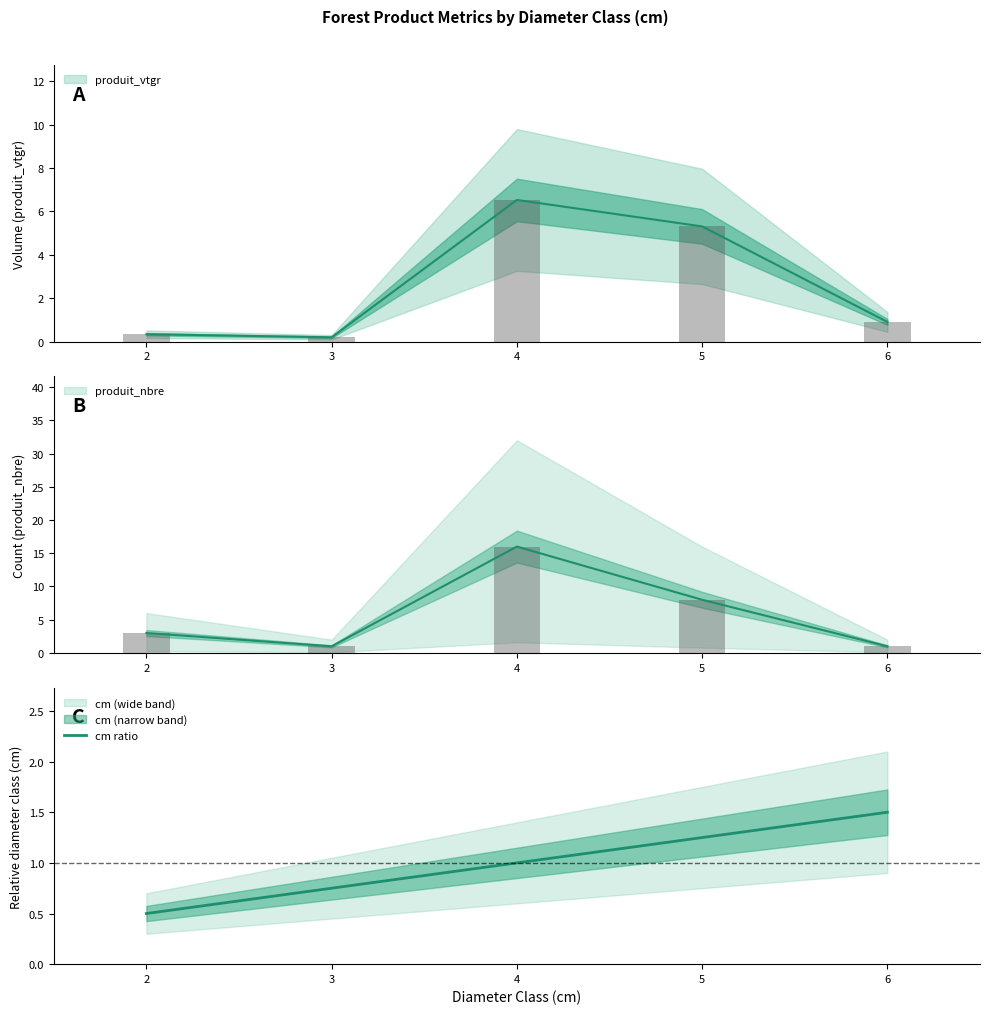

How many bars are there in total?

5